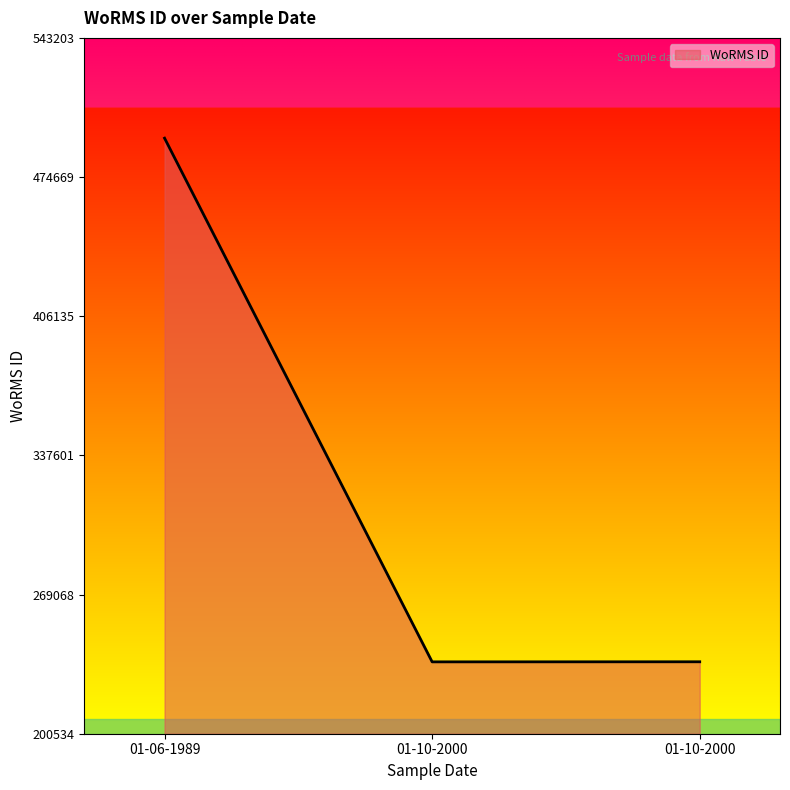

How many lines are shown in the chart?

1